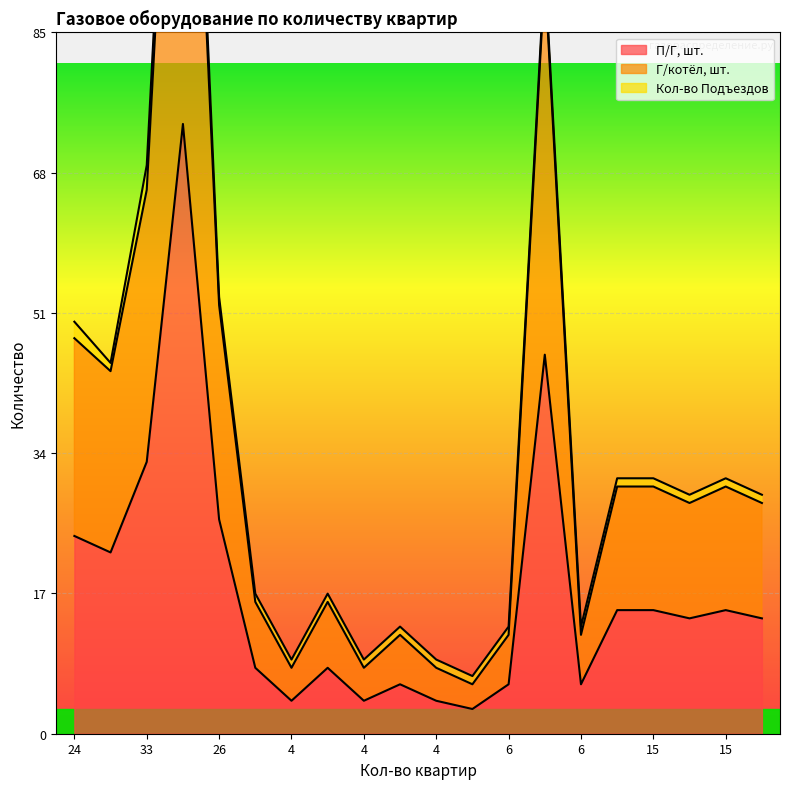

What is the greatest value displayed?

148